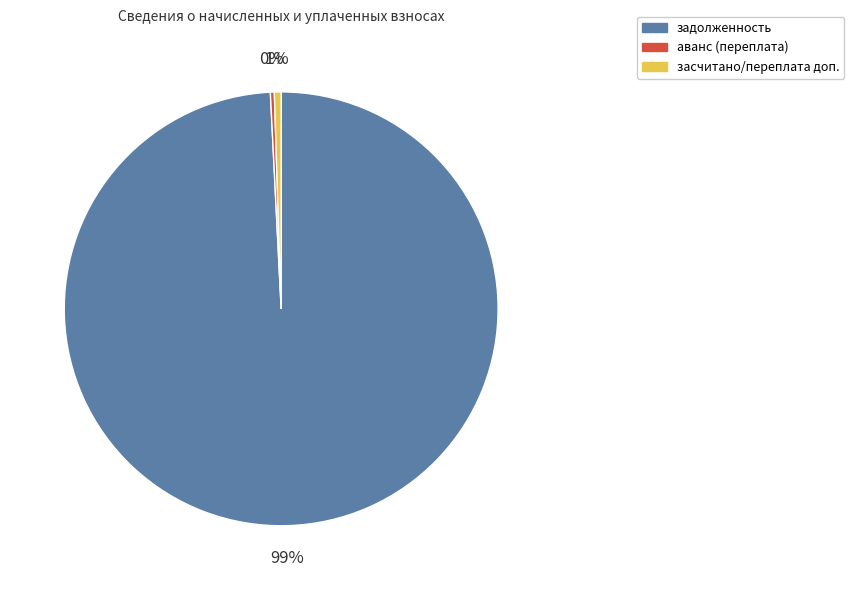

To the nearest percent, what is the average slice percentage?

33%